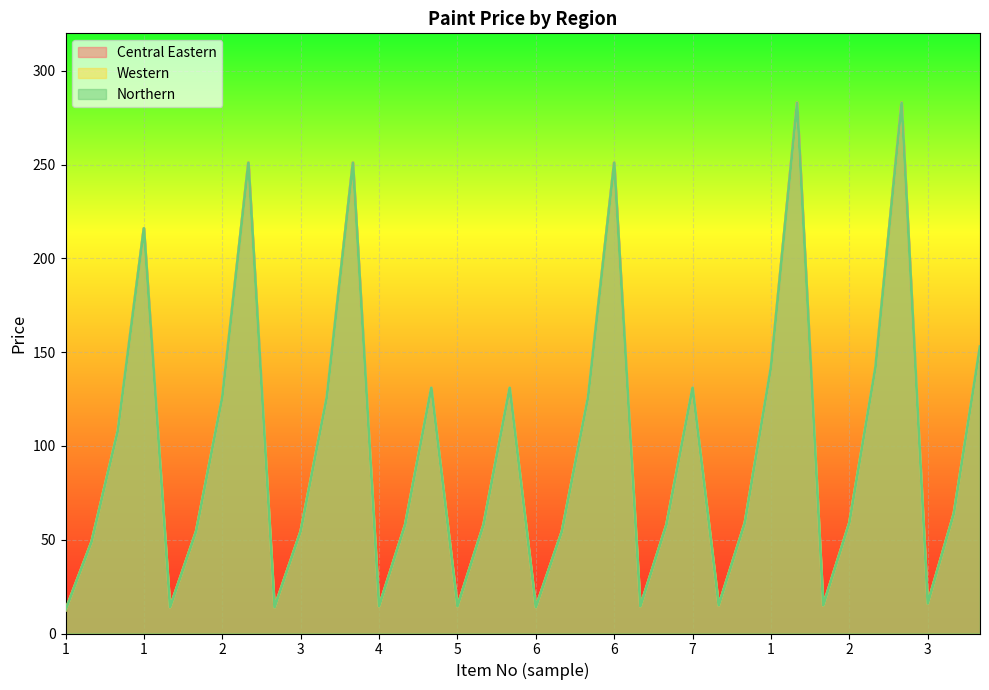

What is the maximum value for Central Eastern?

283.0